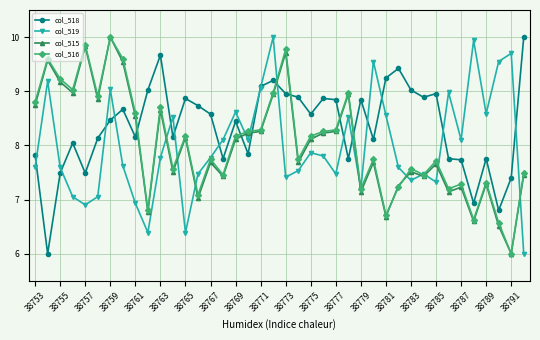

Which series has the largest total across all categories?

col_518